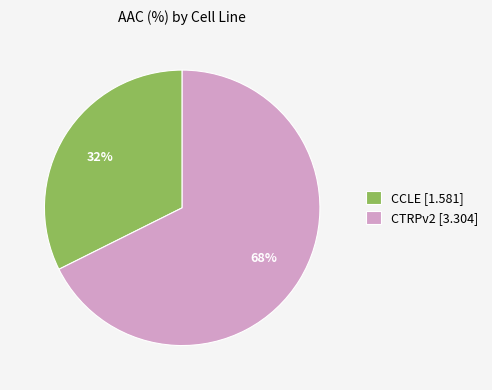

To the nearest percent, what is the average slice percentage?

50%